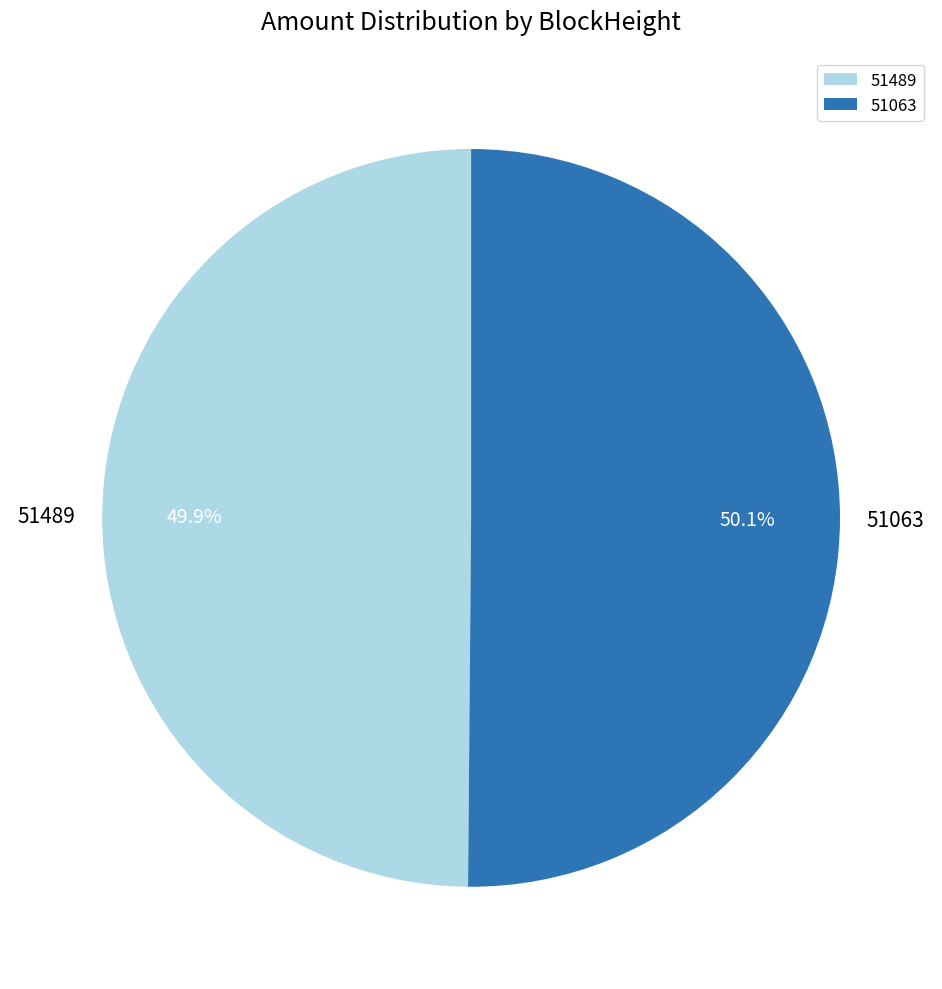

What is the ratio of the value at 51063 to the value at 51489?

1.0